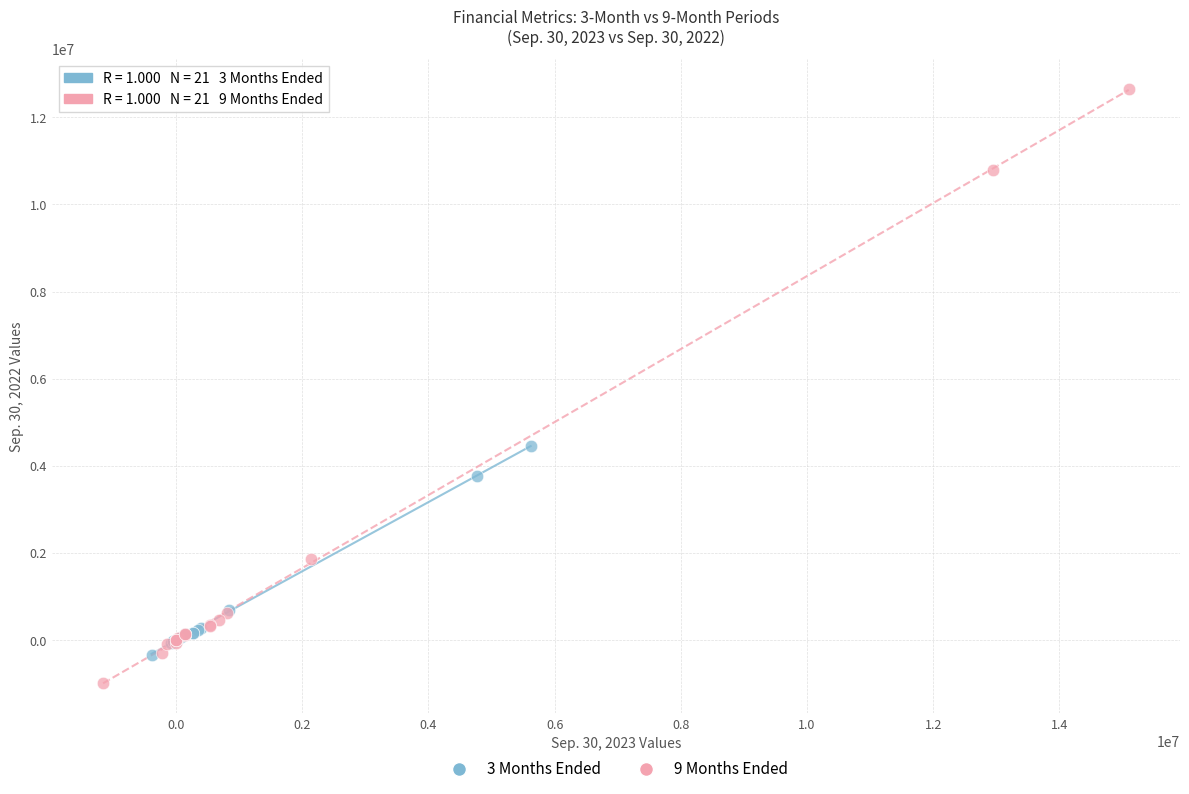

Which series contains the highest Y value?

9 Months Ended